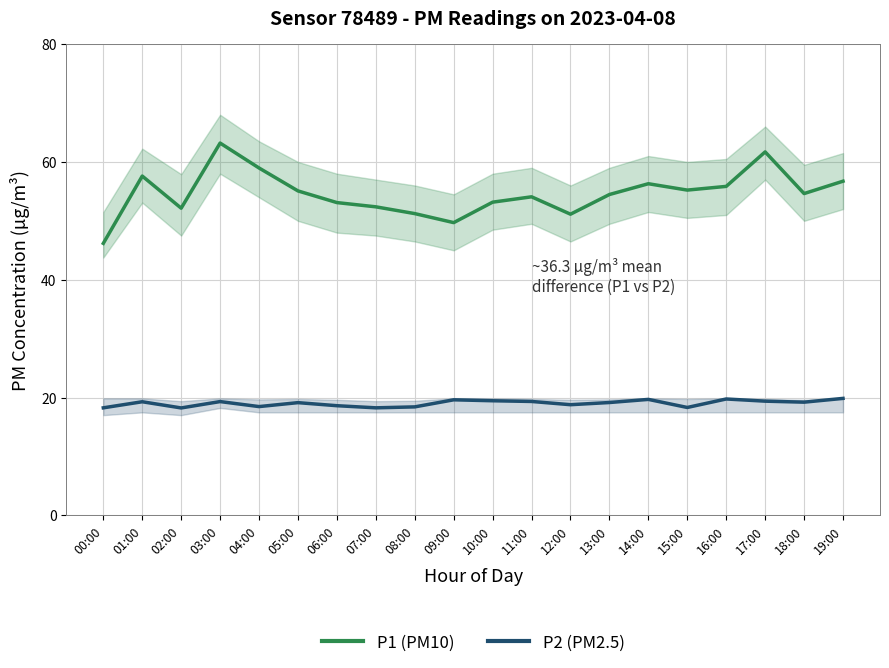

Which series changed the most between 04:00 and 10:00?

P1 (PM10)